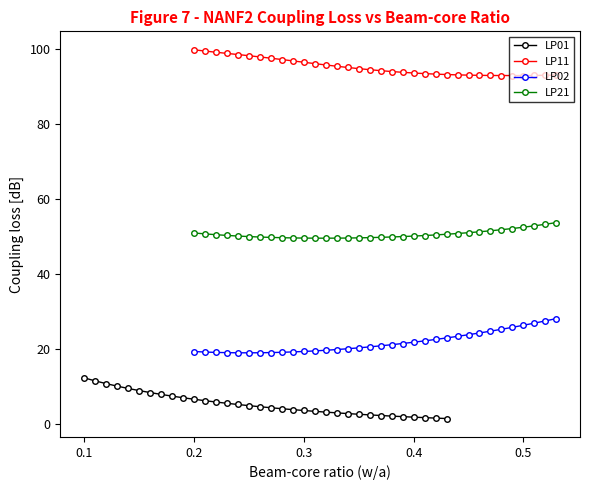

The value of LP11 at 0.5 is 42.8. True or false?

False